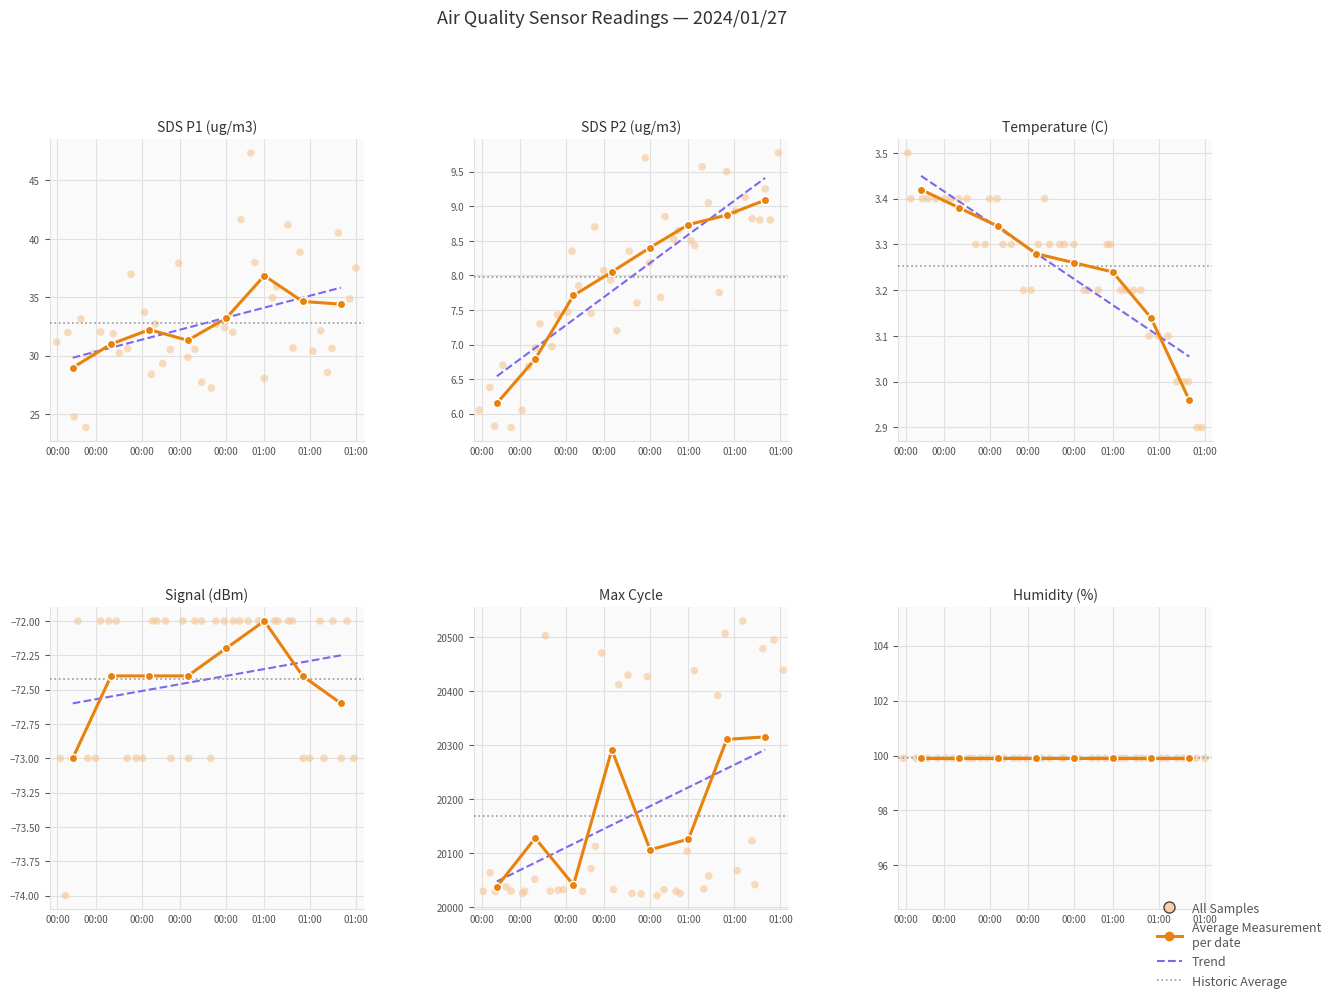

Which series has the largest total across all categories?

Max_cycle